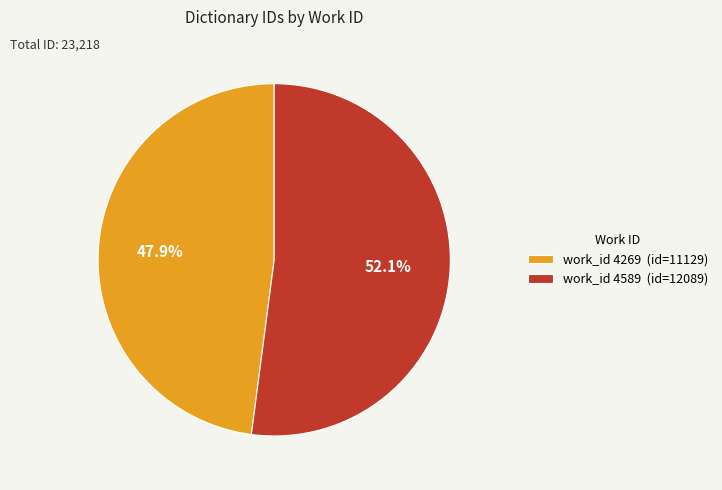

What is the ratio of the value at work_id 4589 (id=12089) to the value at work_id 4269 (id=11129)?

1.1